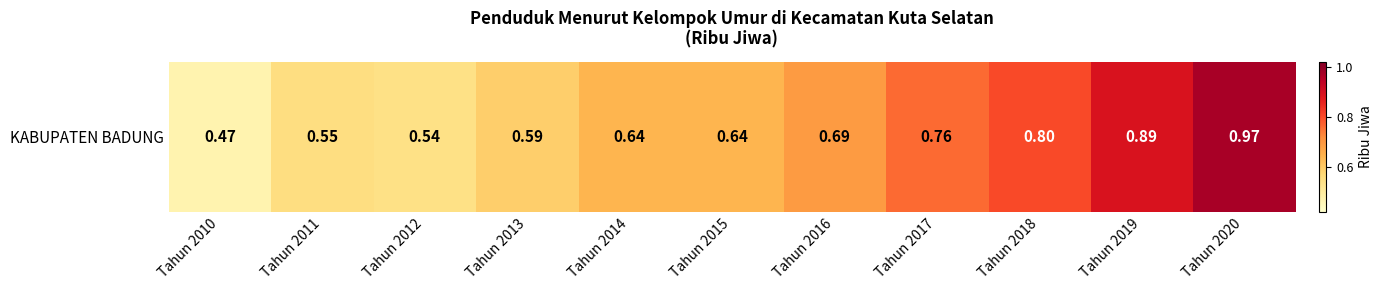

The chart shows a value of 0.6 at Tahun 2013. True or false?

True